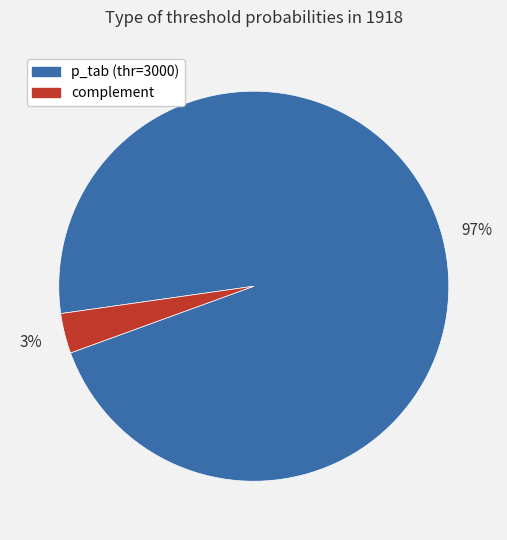

To the nearest percent, what is the average slice percentage?

50%